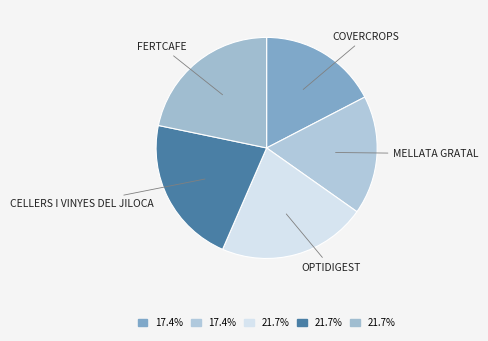

Which slice is the smallest?

COVERCROPS